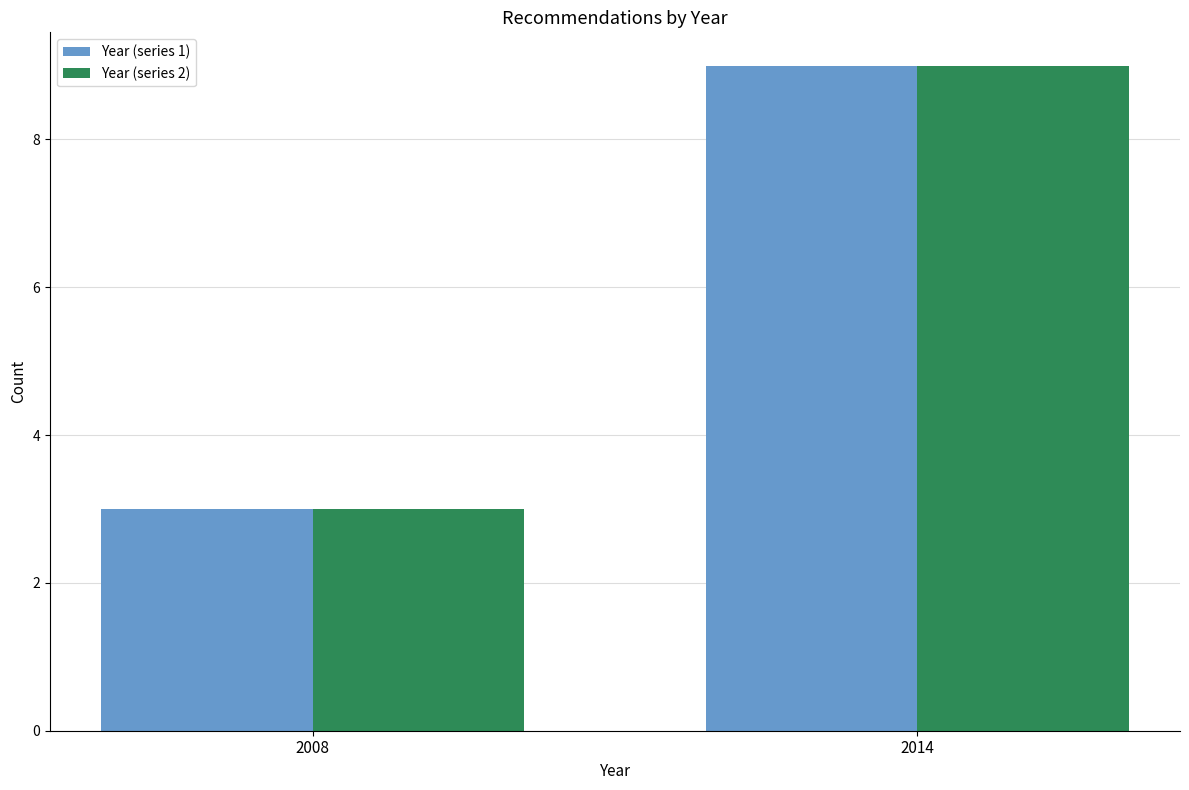

What is the value of the Year (series 1) bar at the 1st from the left?

3